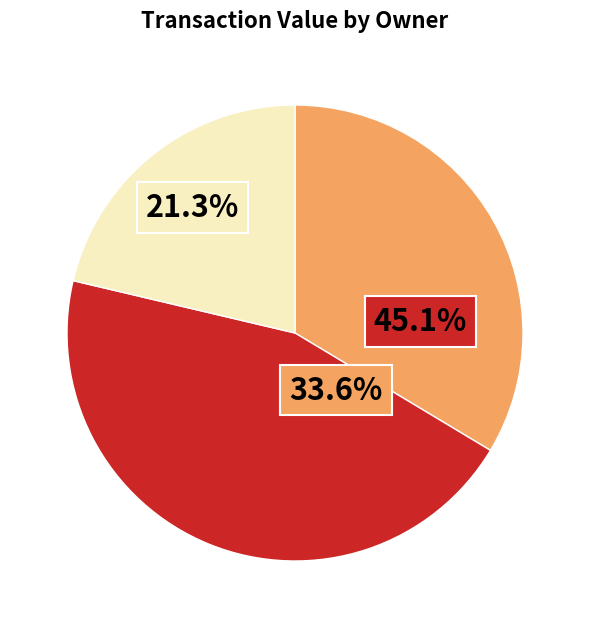

Is there any slice that represents more than half of the pie?

No